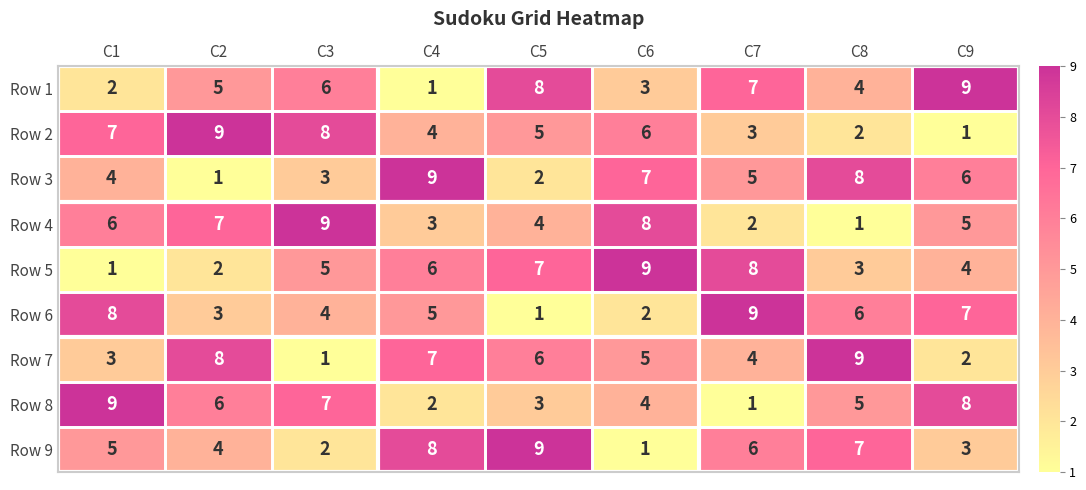

What is the total value across all series at C8?

45